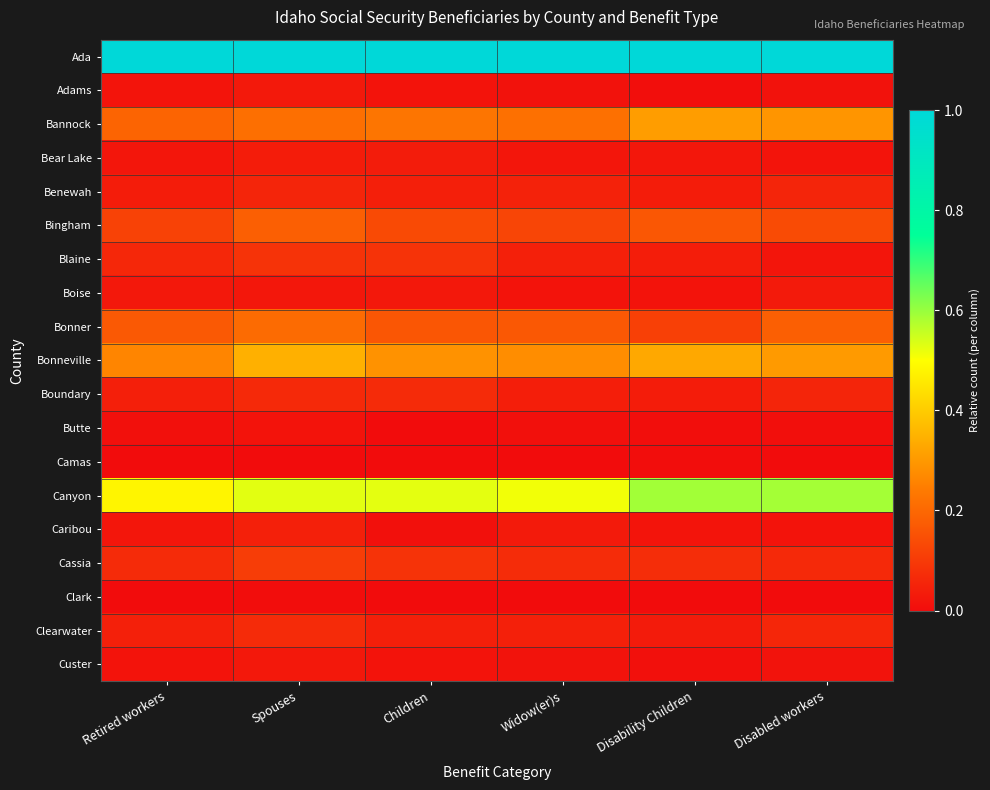

What is the difference between the highest and lowest values at Spouses?

1.0